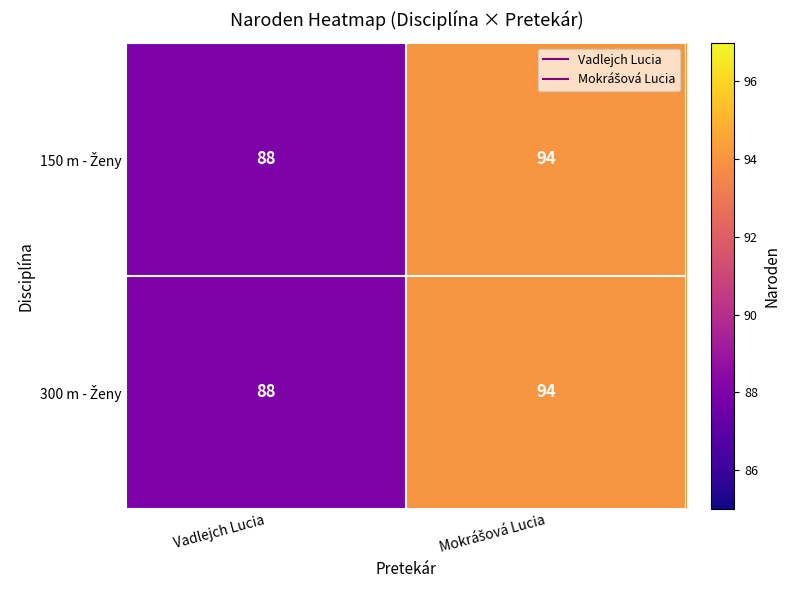

What is the total value across all series at Vadlejch Lucia?

176